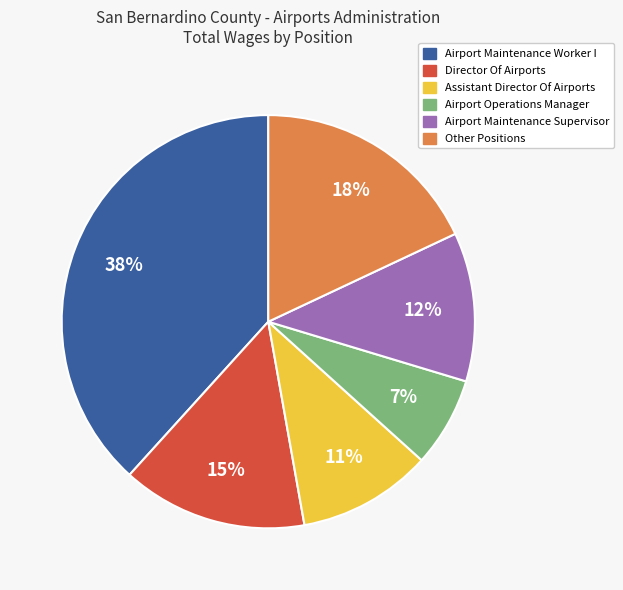

True or false: Other Positions accounts for 18% of the total.

True